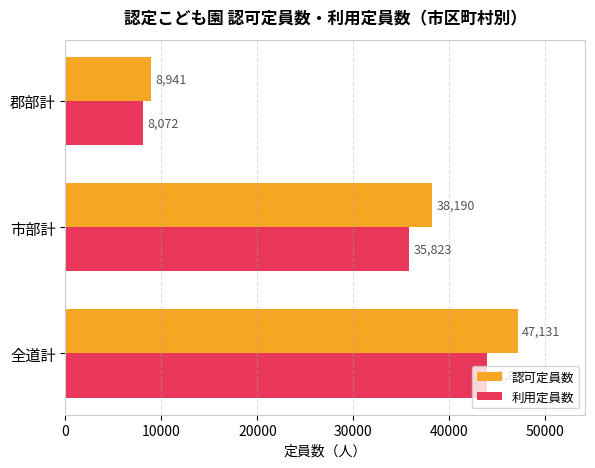

The value of 認可定員数 at 市部計 is 23634. True or false?

False